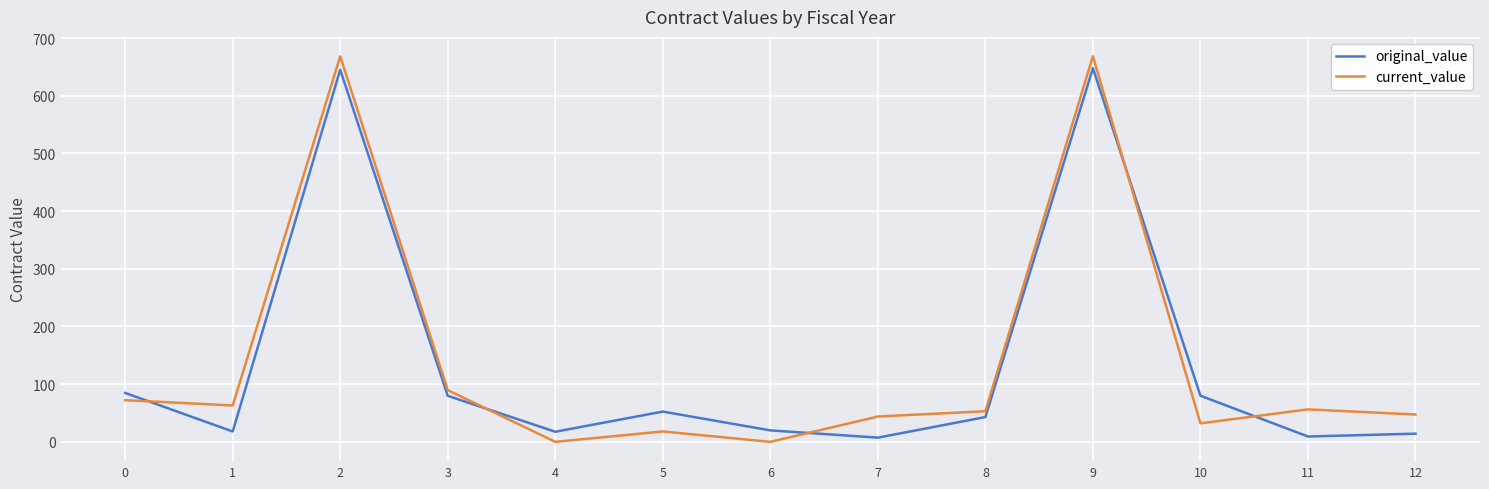

What are all the series names shown in the legend?

original_value, current_value